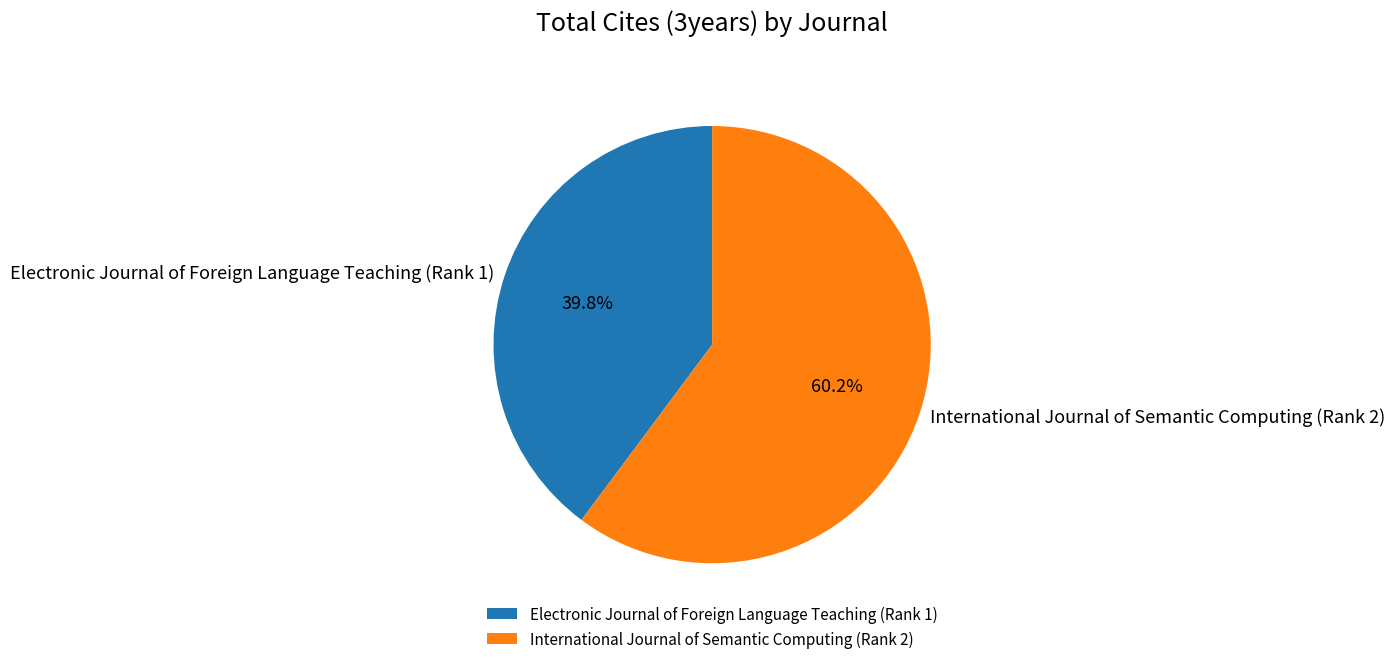

The International Journal of Semantic Computing (Rank 2) slice represents 73% of the pie. True or false?

False